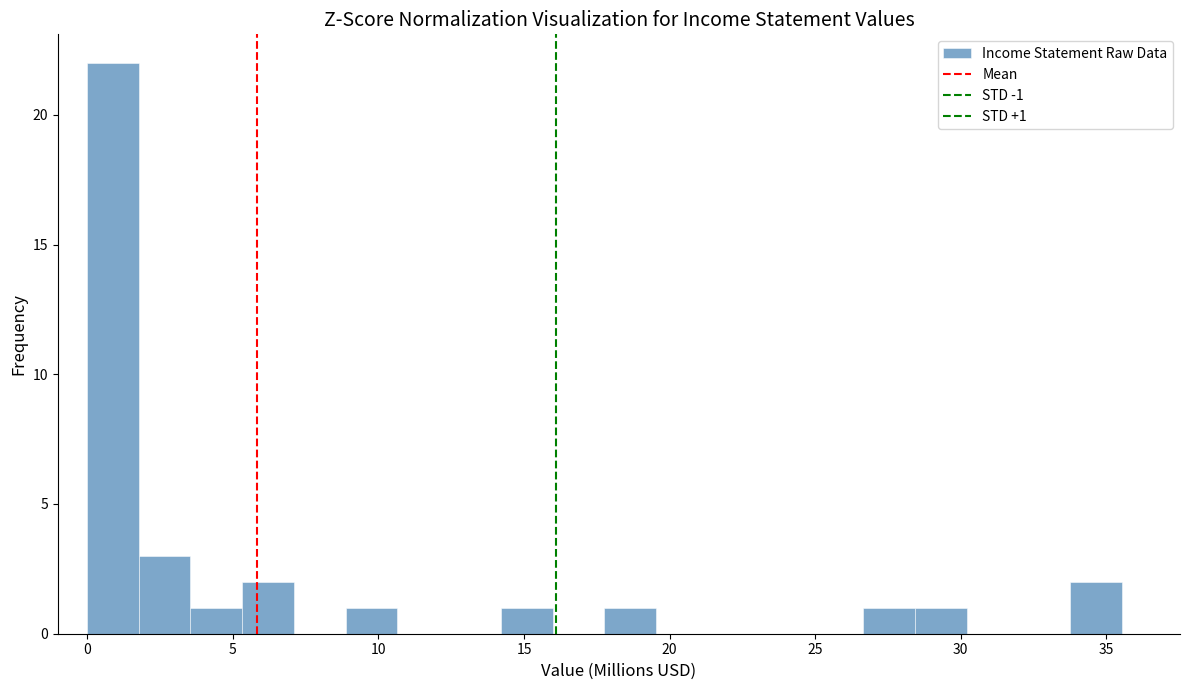

Around what value on the x-axis is the tallest bar? Give the approximate position of its centre, as read against the axis.

1.0